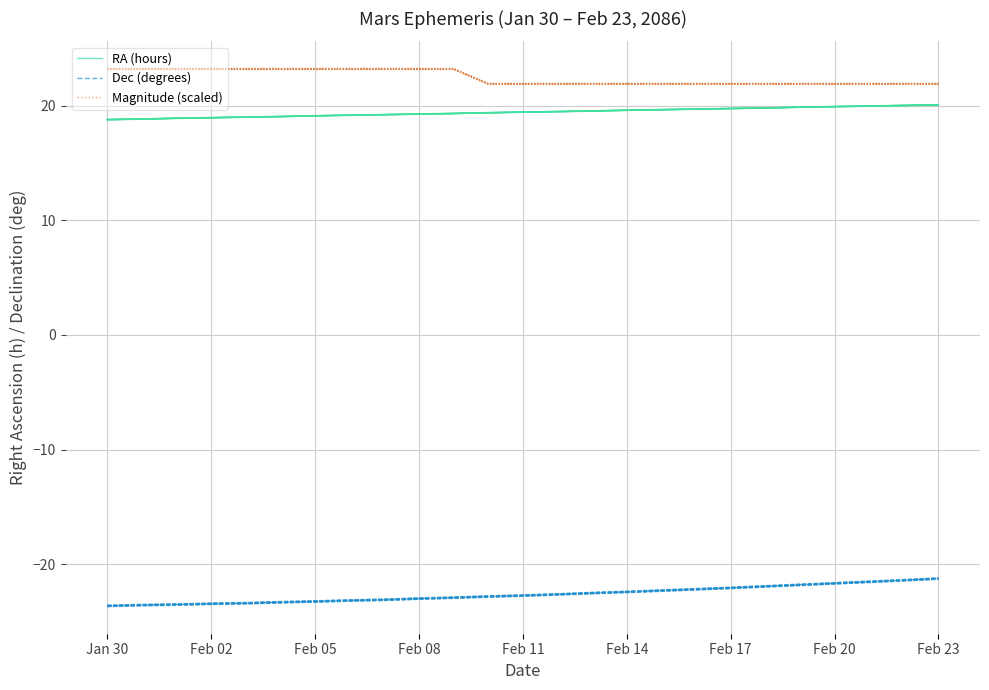

How many lines are shown in the chart?

3